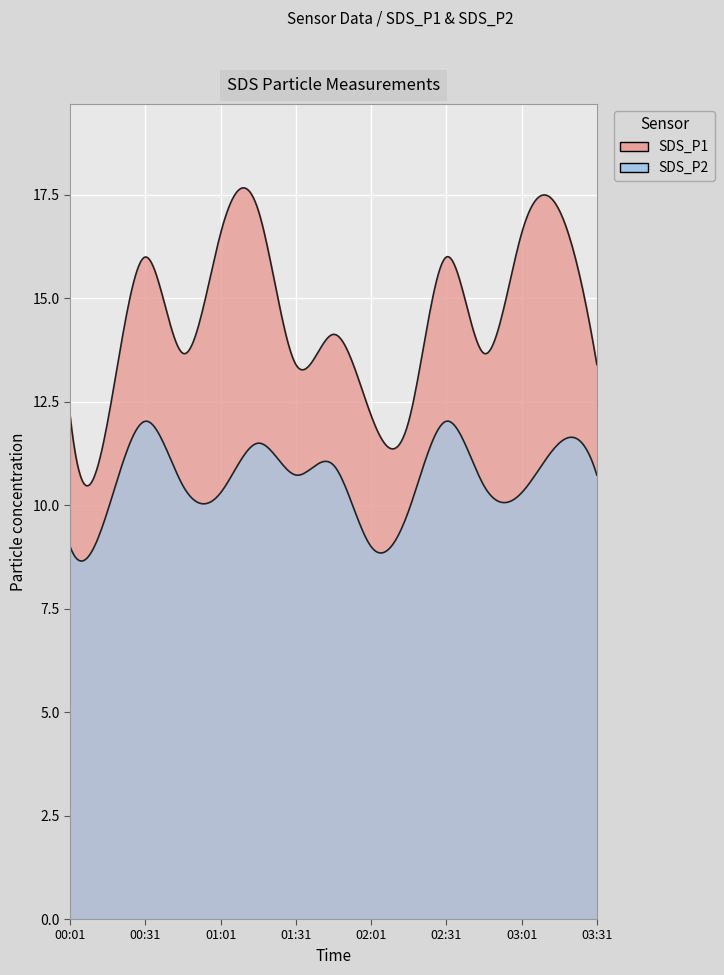

What are all the series names shown in the legend?

SDS_P1, SDS_P2